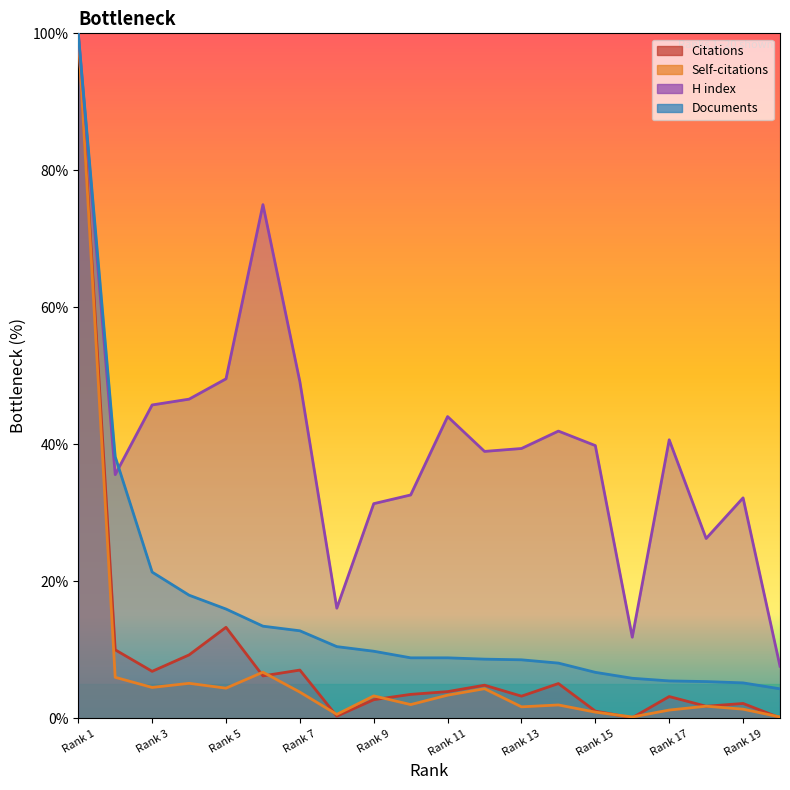

What is the spread (max minus min) of values at 8?

15.8